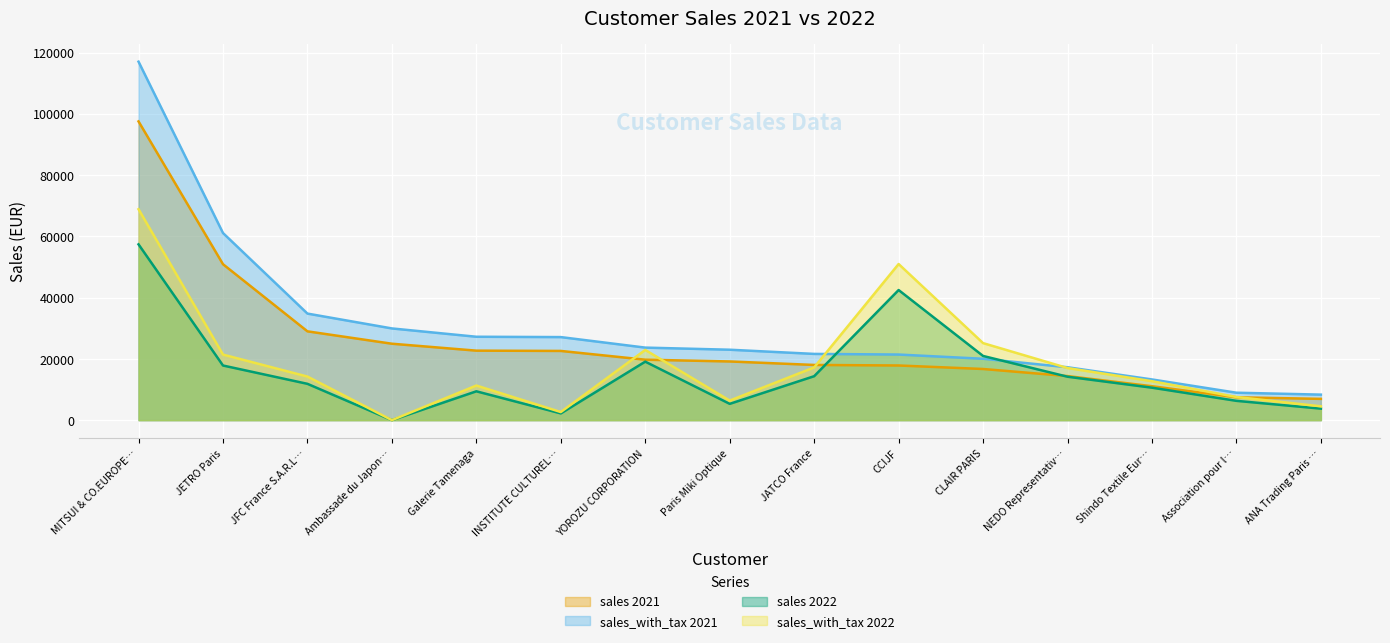

How many values in the sales_with_tax 2022 series exceed 14223?

7